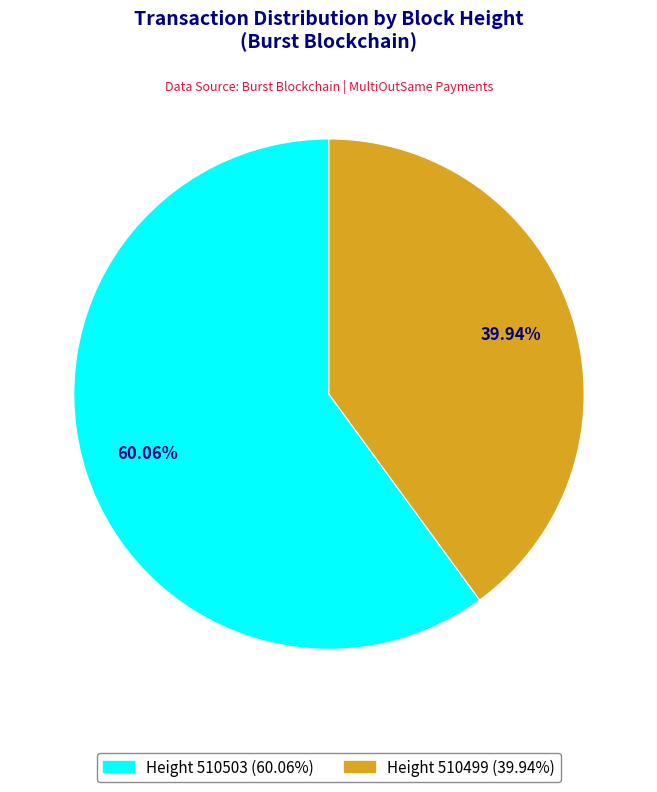

Does any single category account for the majority?

Yes